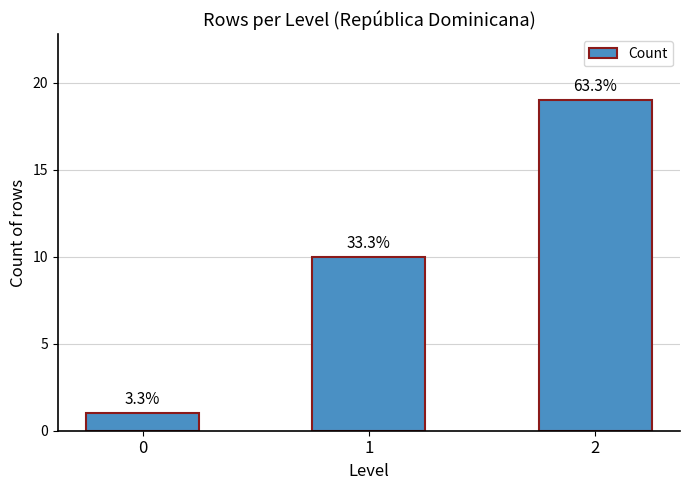

What is the change in value from 0 to 2?

+18